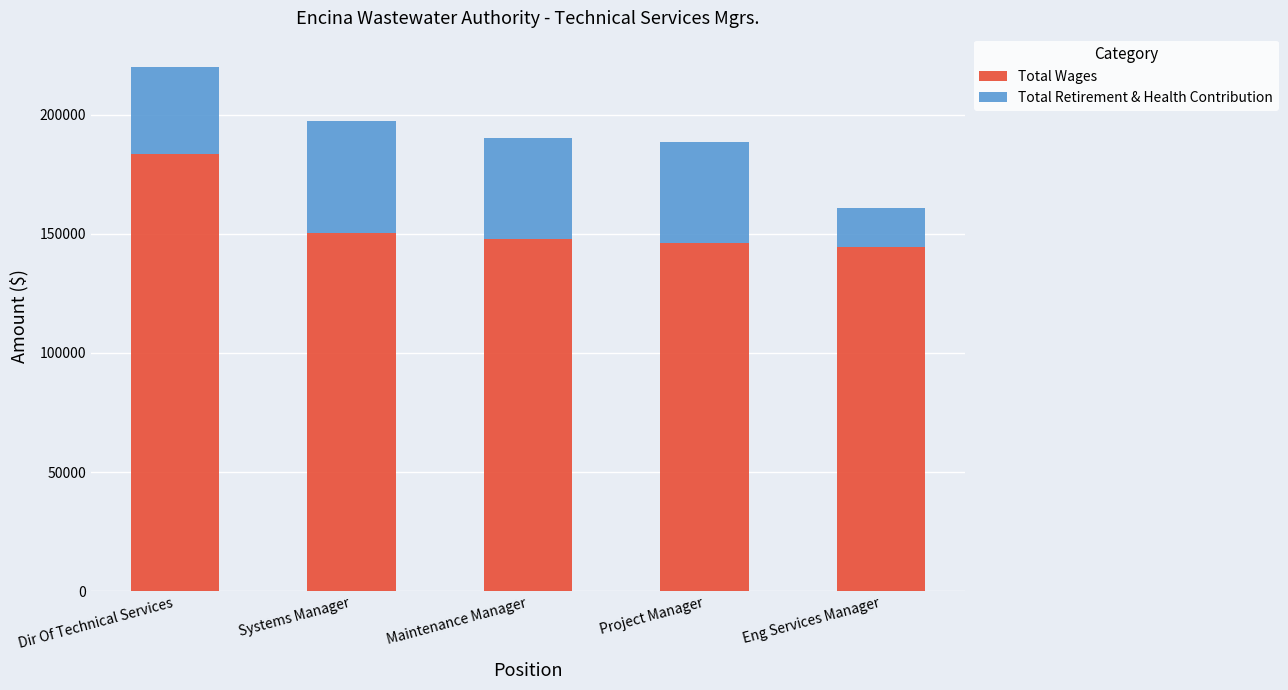

Reading right to left, list the values for the Total Wages series.

144408	146144	147623	150439	183431